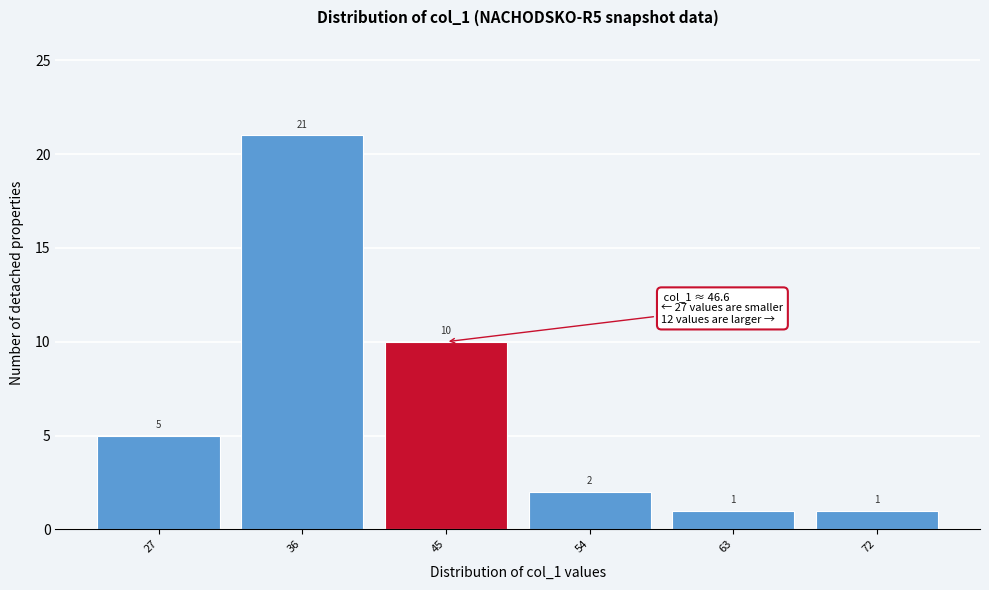

Reading right to left, extract all data points from this chart.

1	1	2	10	21	5